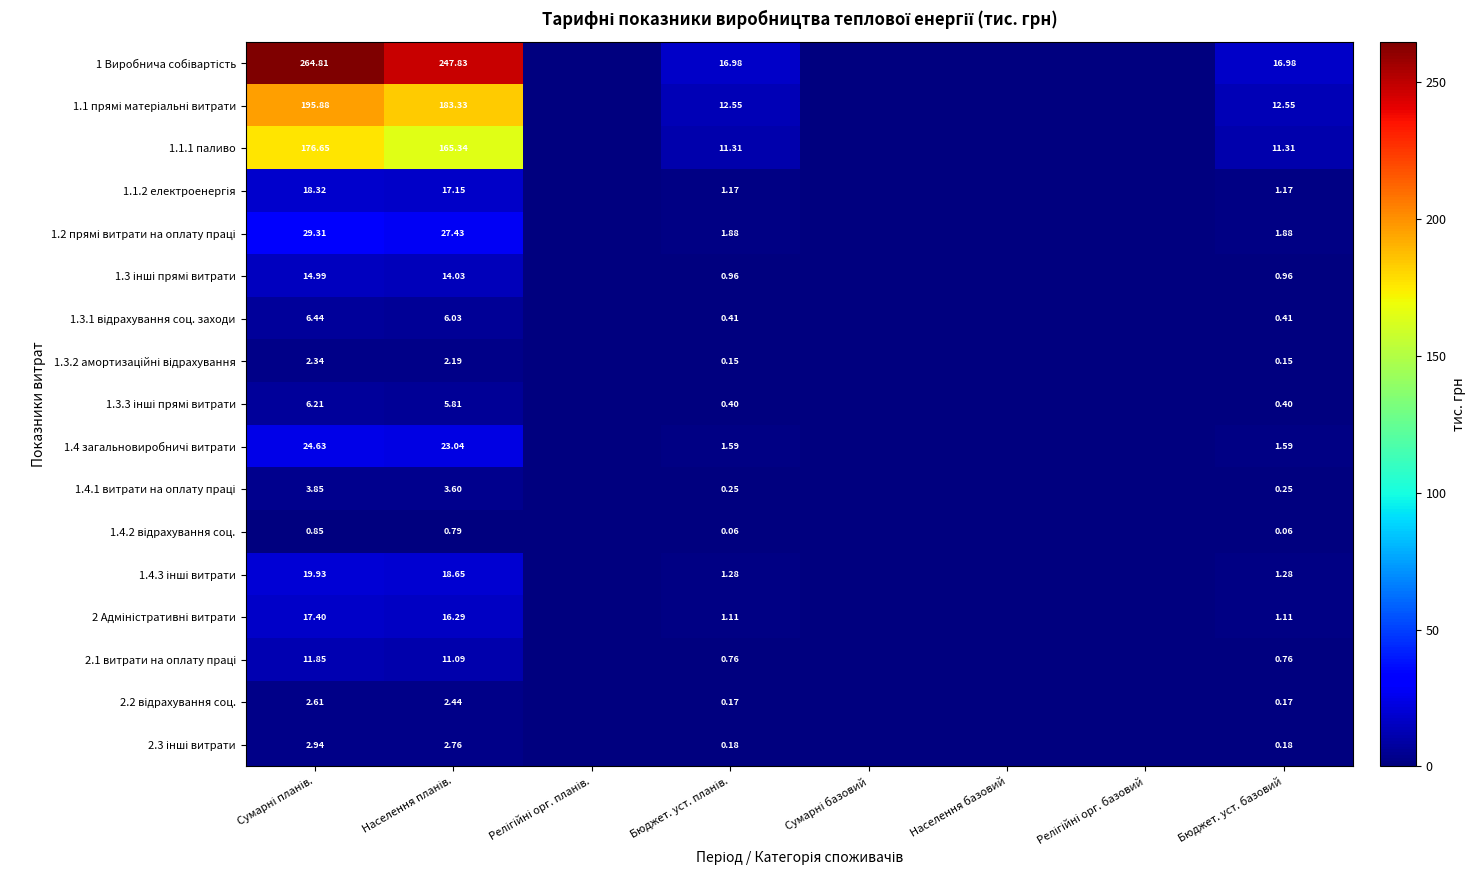

What is the greatest value displayed?

264.8